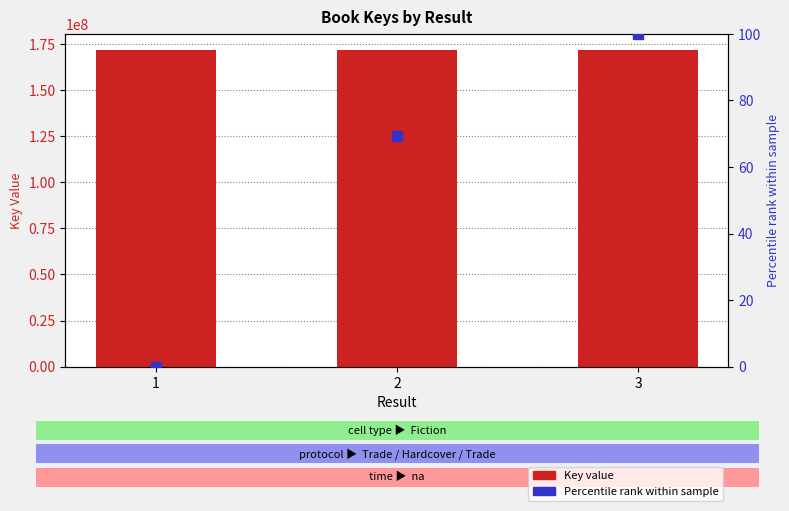

What is the total value across all series at 1?

171835396.0